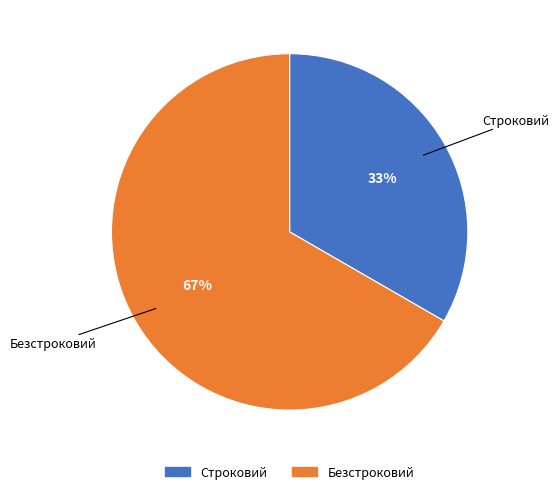

Count the number of slices in the pie.

2